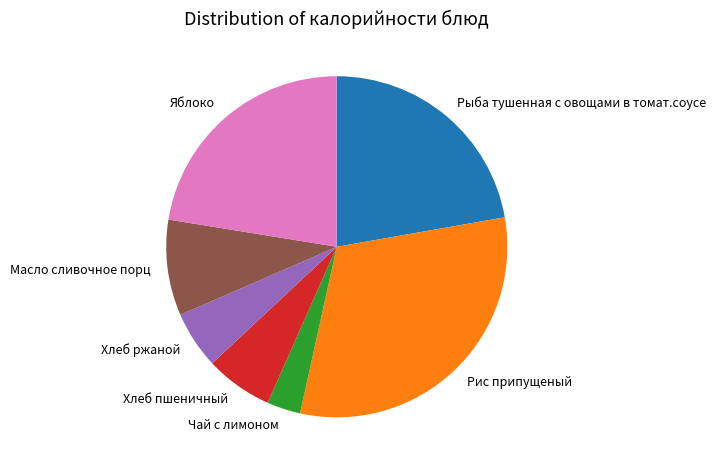

Approximately how many times larger is the value at Рыба тушенная с овощами в томат.соусе compared to Хлеб ржаной?

4.1